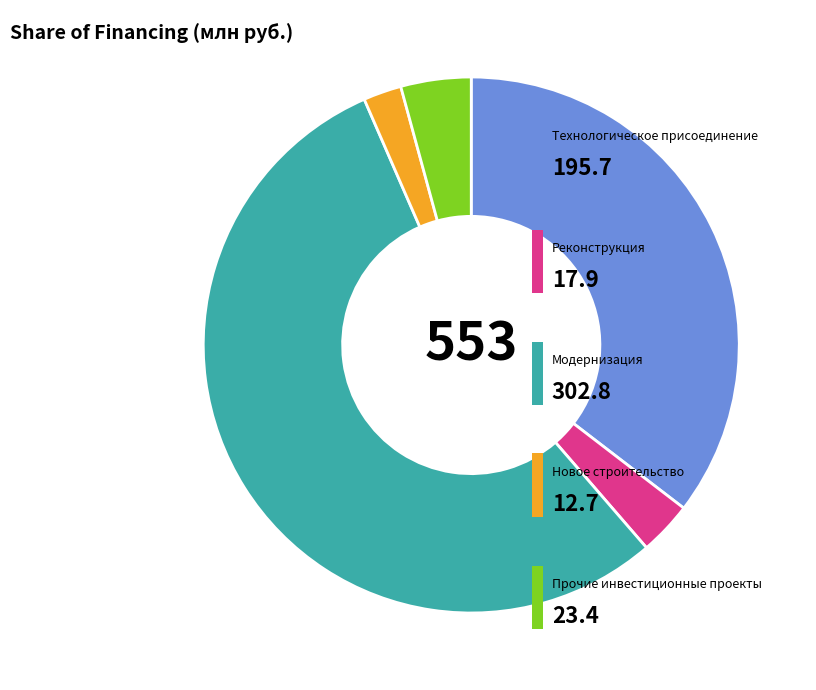

Is there a majority slice in this chart?

Yes